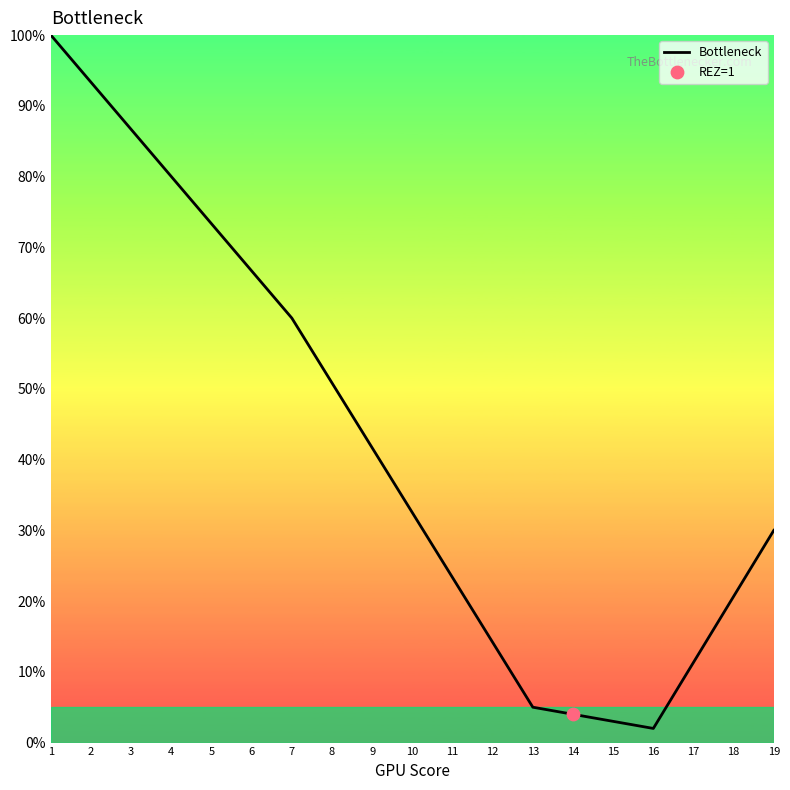

Which has a higher value, 19 or 10?

10